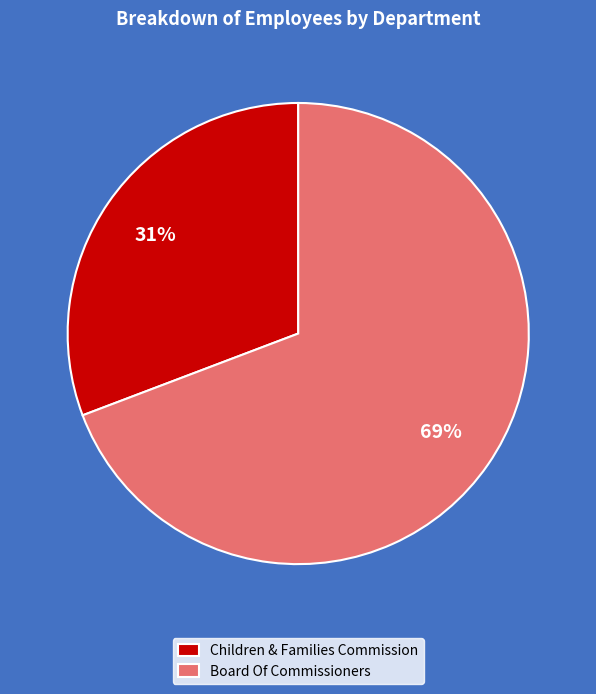

To the nearest percent, what is the difference between the largest and smallest slice percentages?

38%